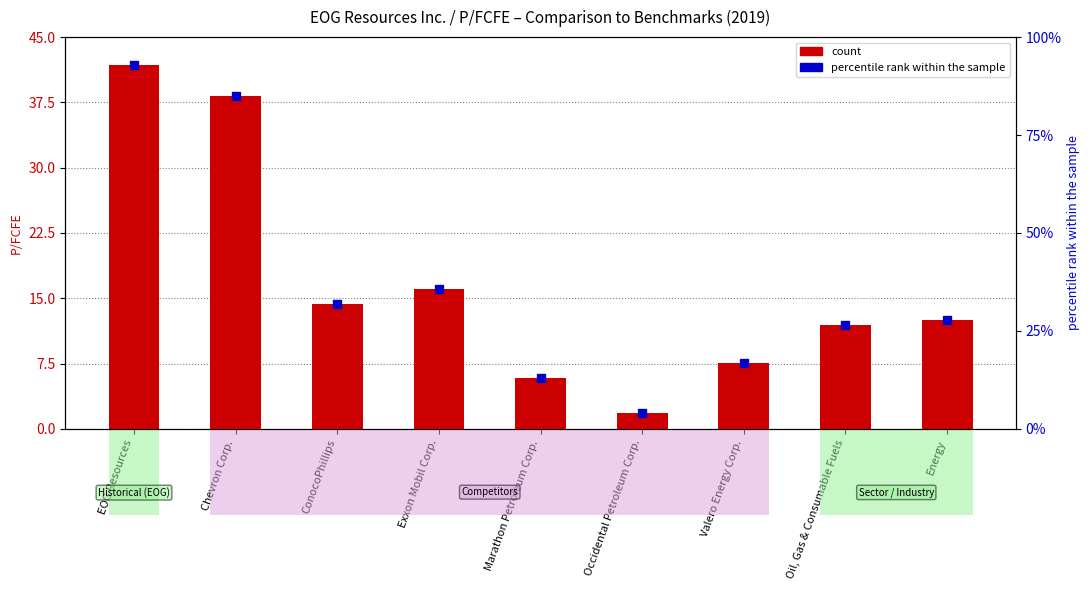

What are all the series names shown in the legend?

count, percentile rank within the sample